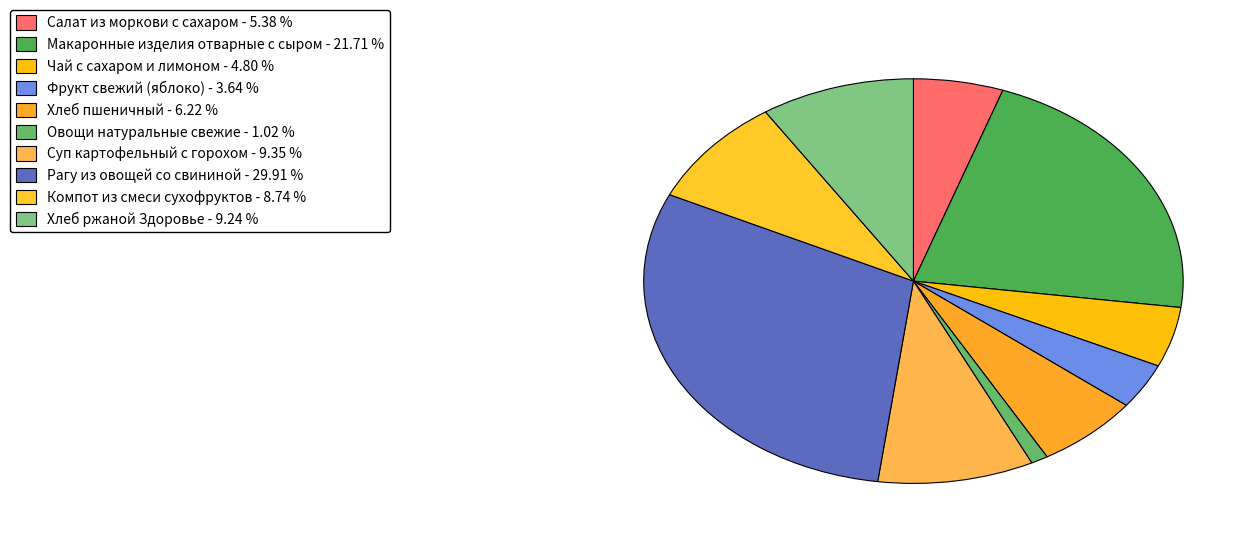

How many slices are in this pie chart?

10